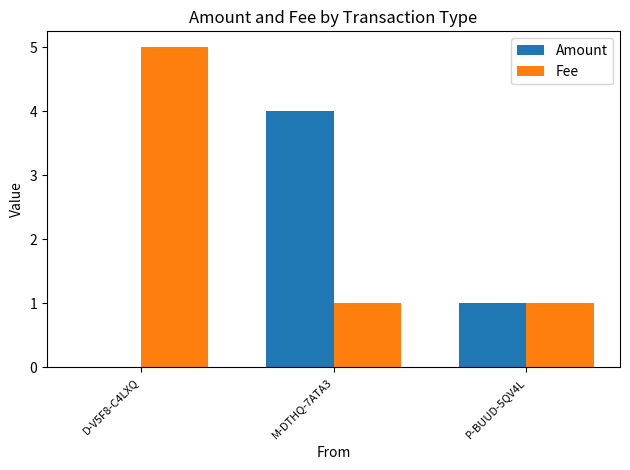

Is the value of Fee at P-BUUD-5QV4L greater than the value of Amount at D-V5F8-C4LXQ?

Yes